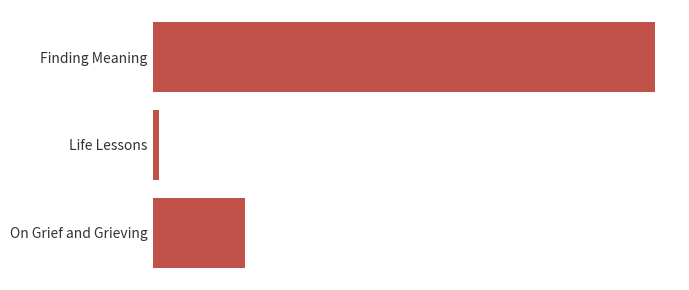

Are the bars horizontal?

Yes